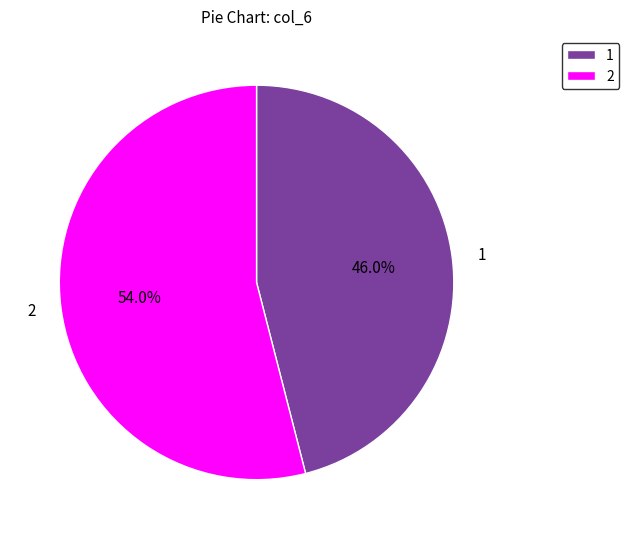

What is the smallest slice in the pie chart?

1